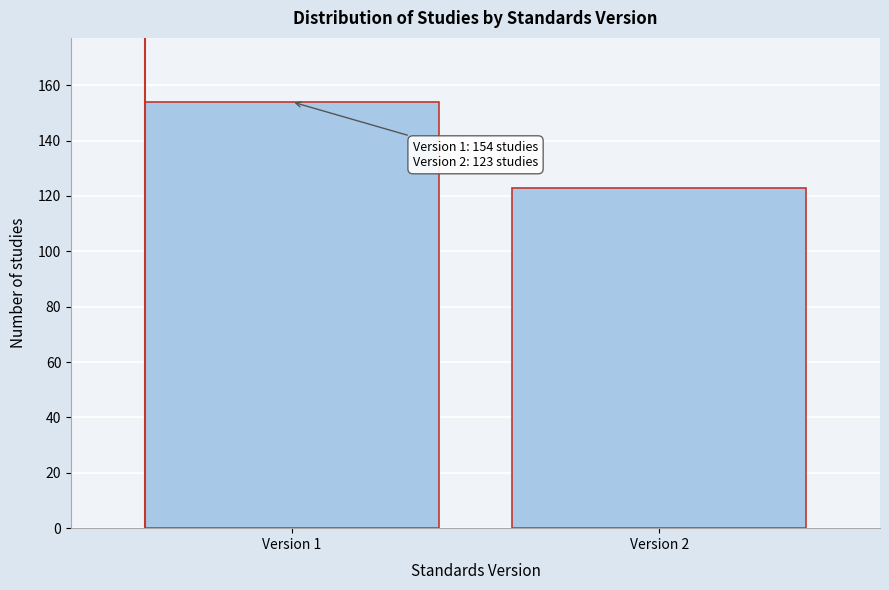

Reading left to right, list all the values displayed in this chart.

Version 1=154	Version 2=123